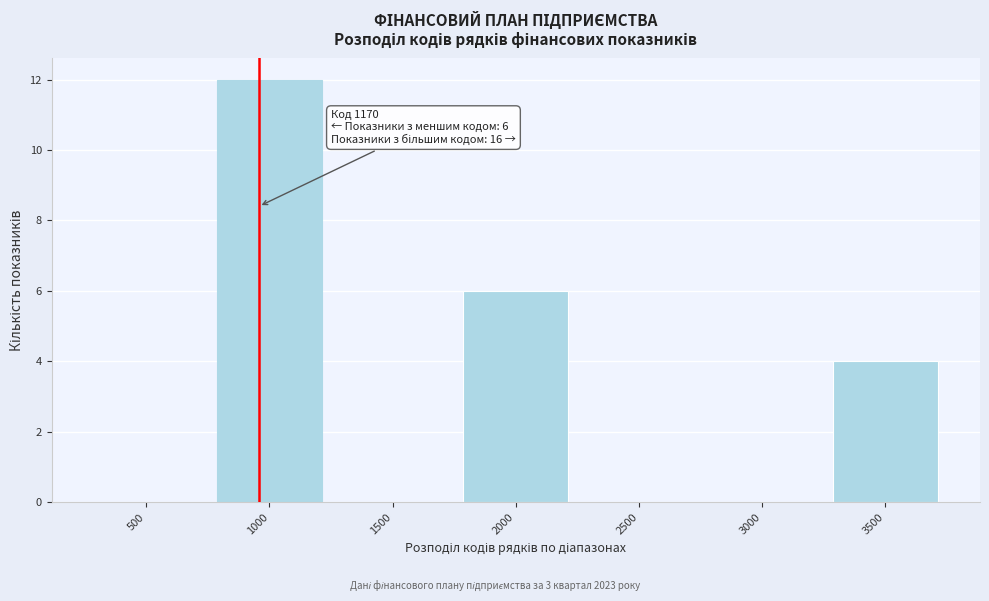

Reading left to right, transcribe all the data shown in this chart.

500=0	1000=12	1500=0	2000=6	2500=0	3000=0	3500=4